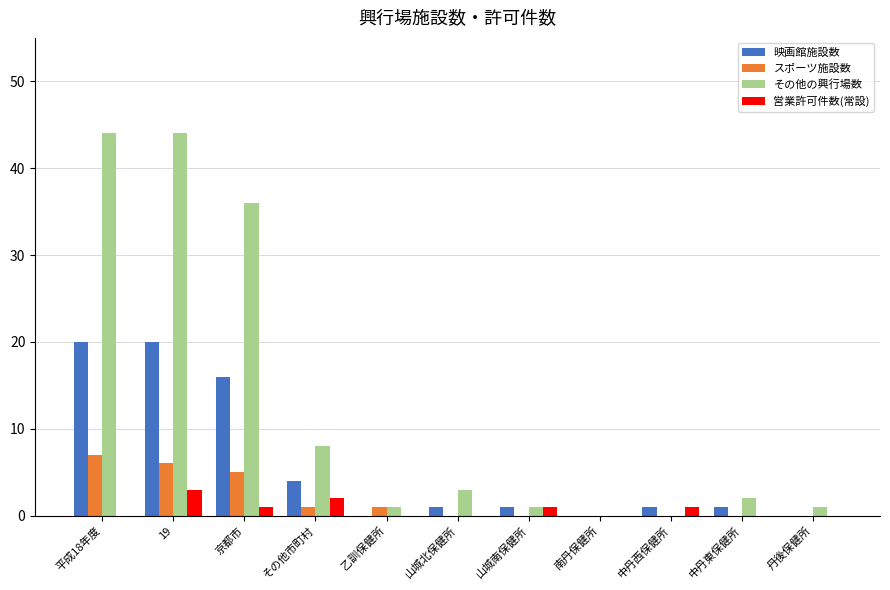

What is the sum of all 映画館施設数 values?

64